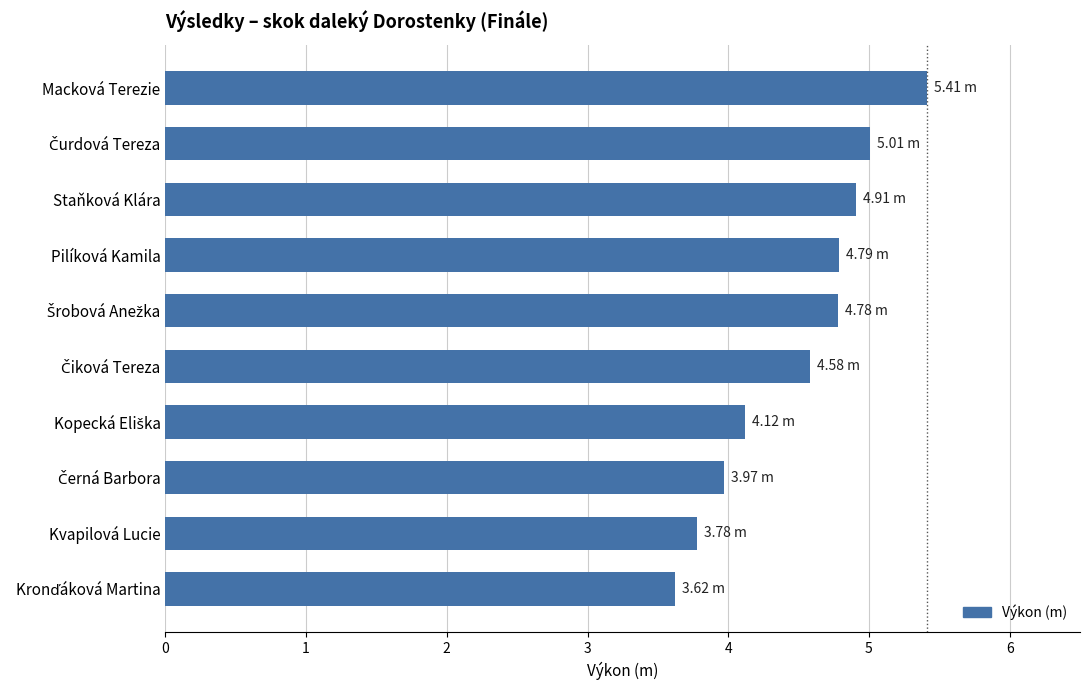

What is the average value?

4.5